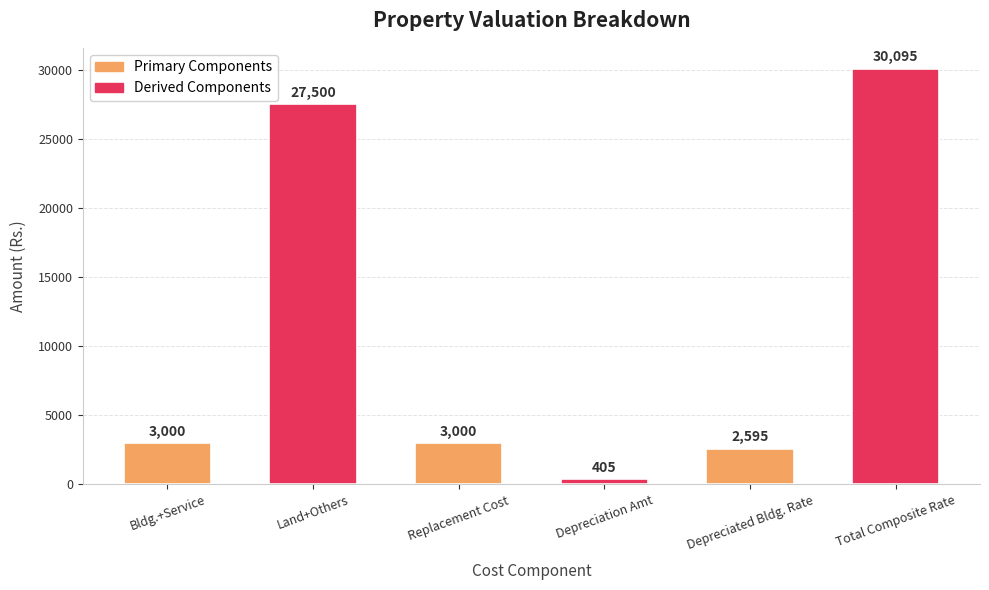

What is the value of the 3rd bar from the left?

3000